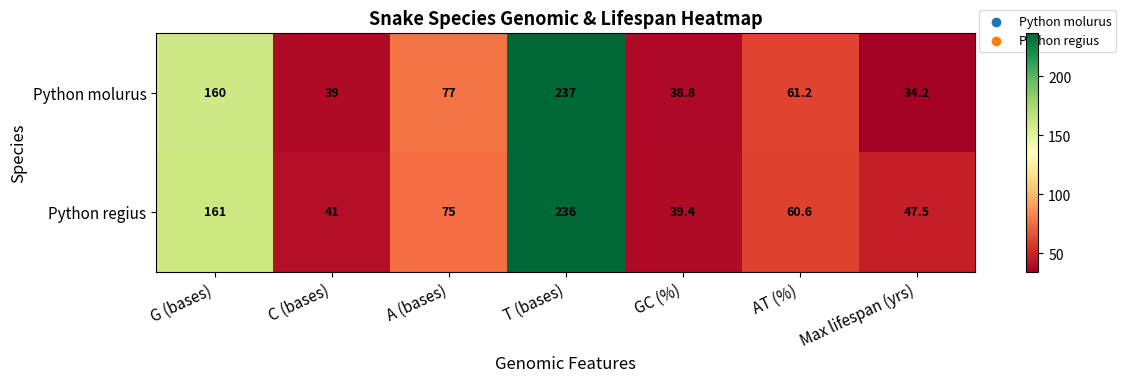

What is the sum of all Python regius values?

660.5